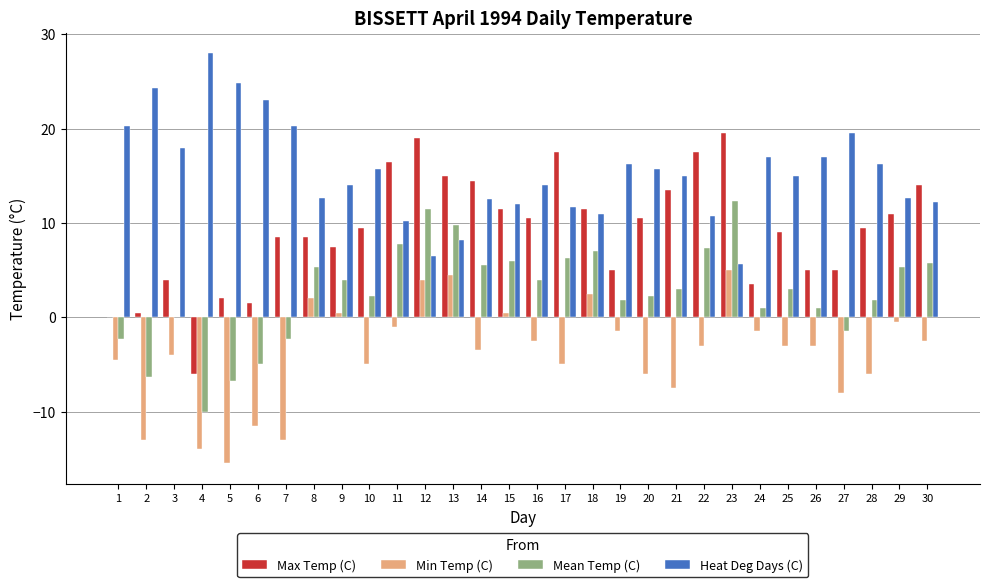

What is the sum of all Heat Deg Days (C) values?

460.1